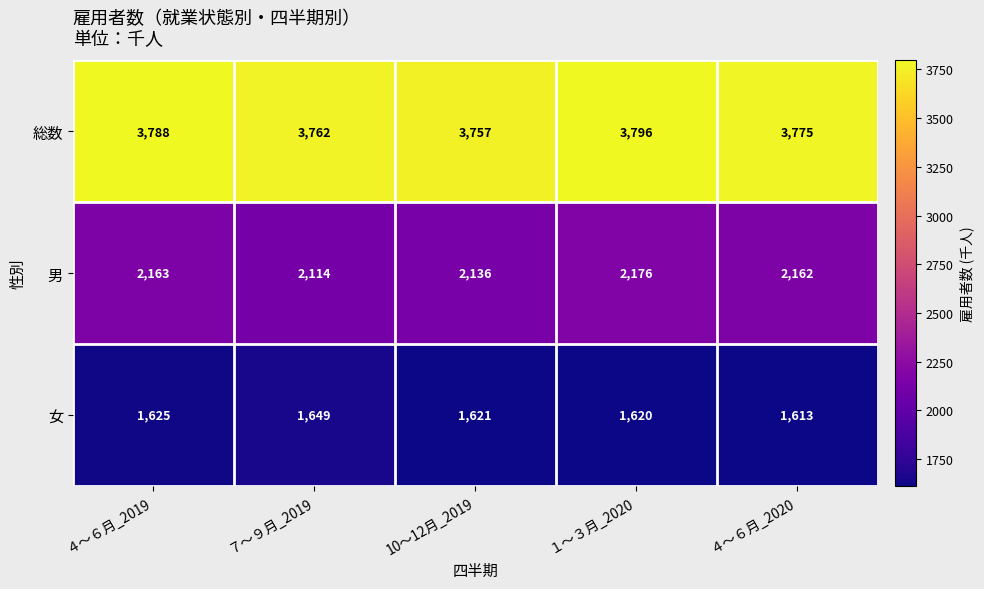

At which label does 男 first exceed 2162?

４～６月_2019